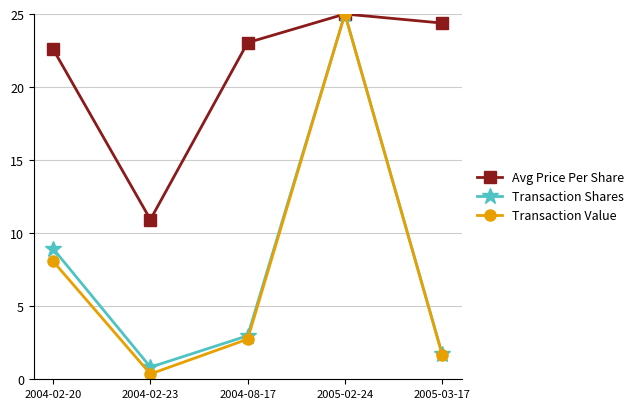

What is the label of the 5th point from the left?

2005-03-17